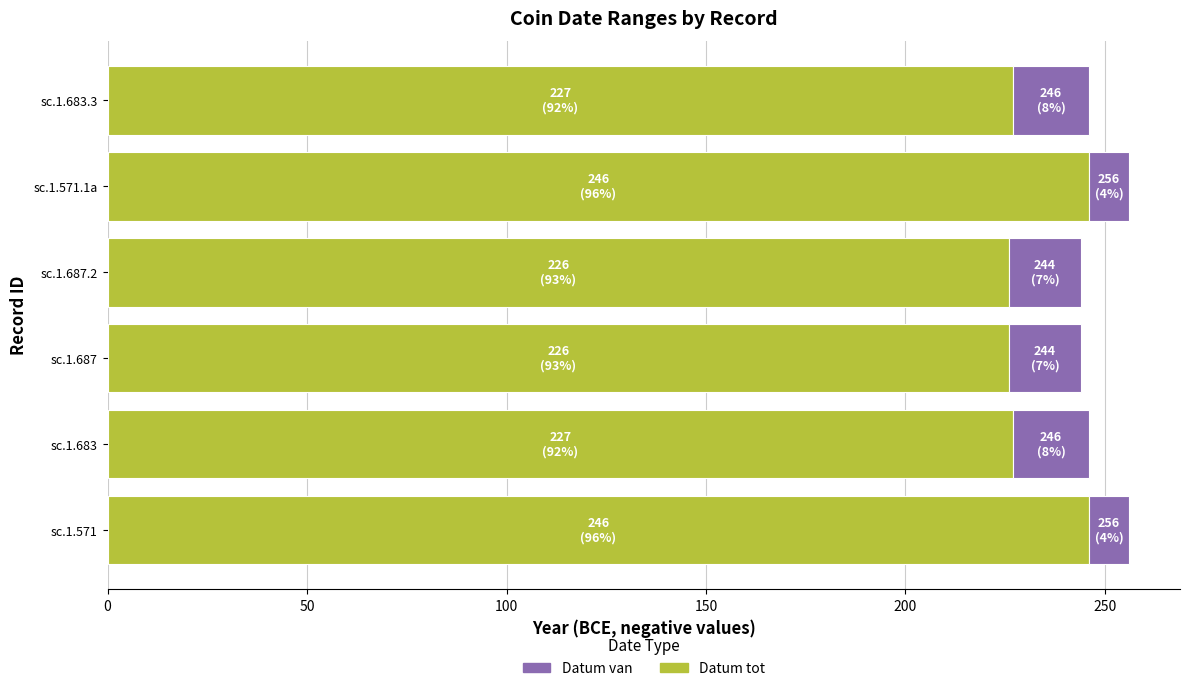

The value of Datum tot at sc.1.571 is 246. True or false?

True